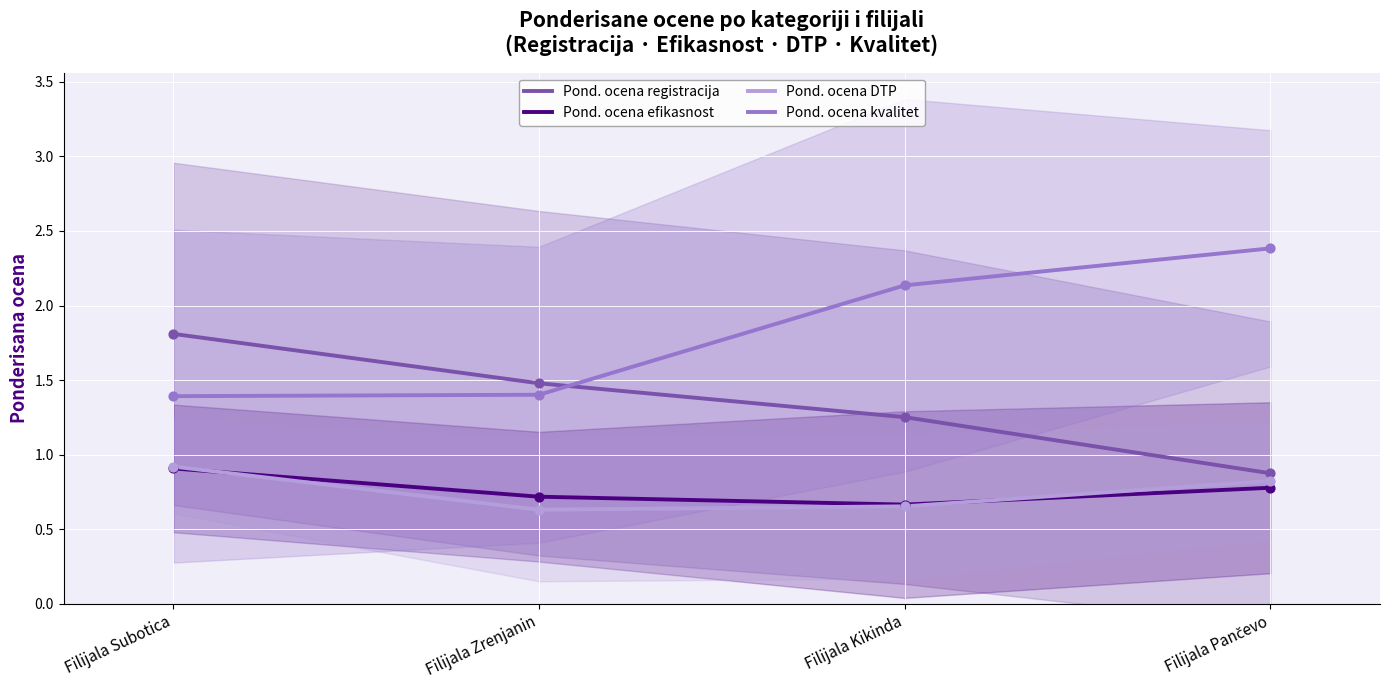

Which series has the largest total across all categories?

Pond. ocena kvalitet